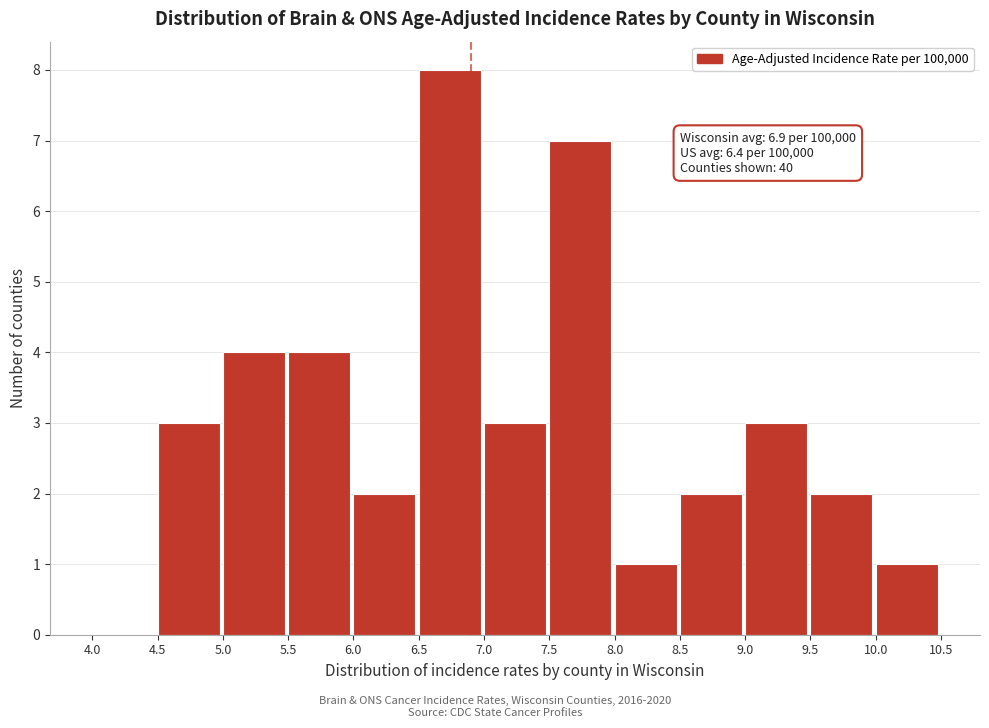

Which range on the x-axis has the tallest bar?

6.5 to 7.0